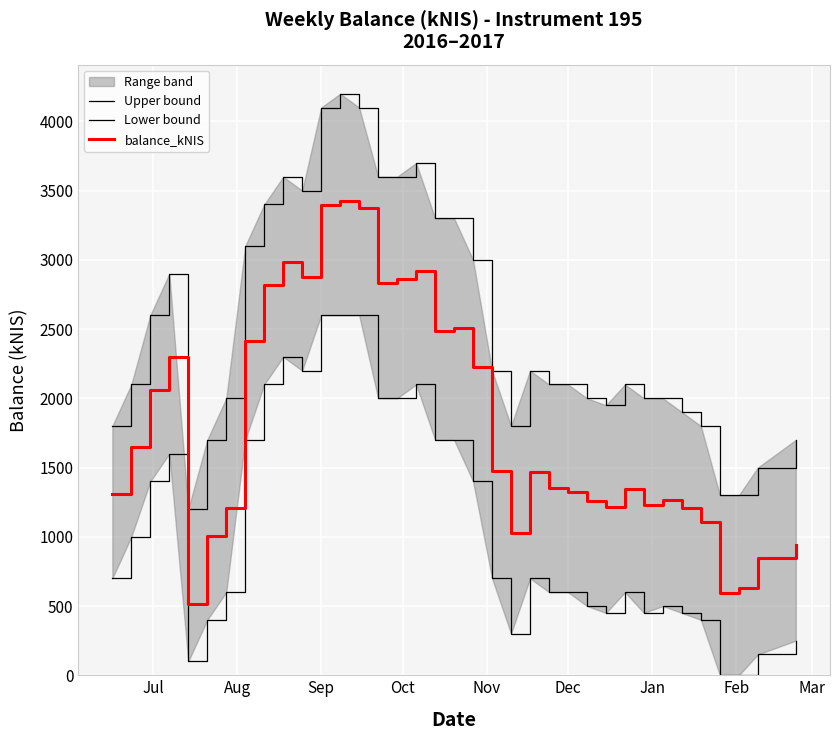

What is the maximum value for balance_kNIS?

3421.9